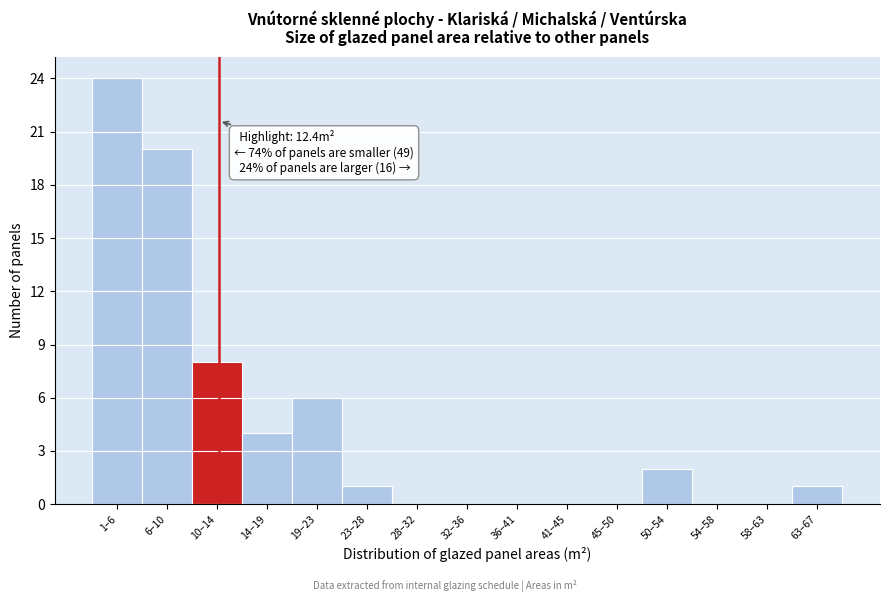

Reading left to right, transcribe all the data shown in this chart.

1–6=24	6–10=20	10–14=8	14–19=4	19–23=6	23–28=1	28–32=0	32–36=0	36–41=0	41–45=0	45–50=0	50–54=2	54–58=0	58–63=0	63–67=1